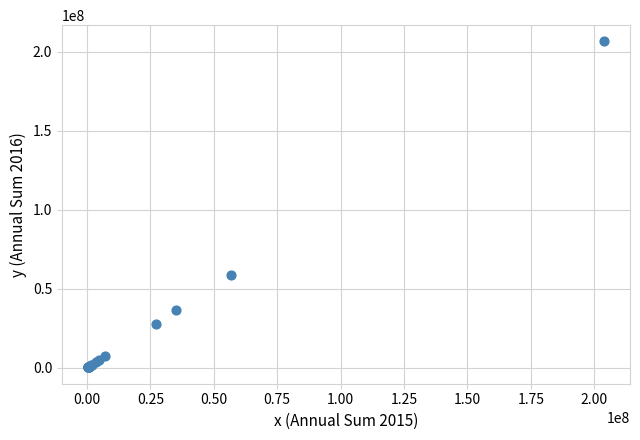

What Y value in the scatter plot is closest to 103415641?

58682918